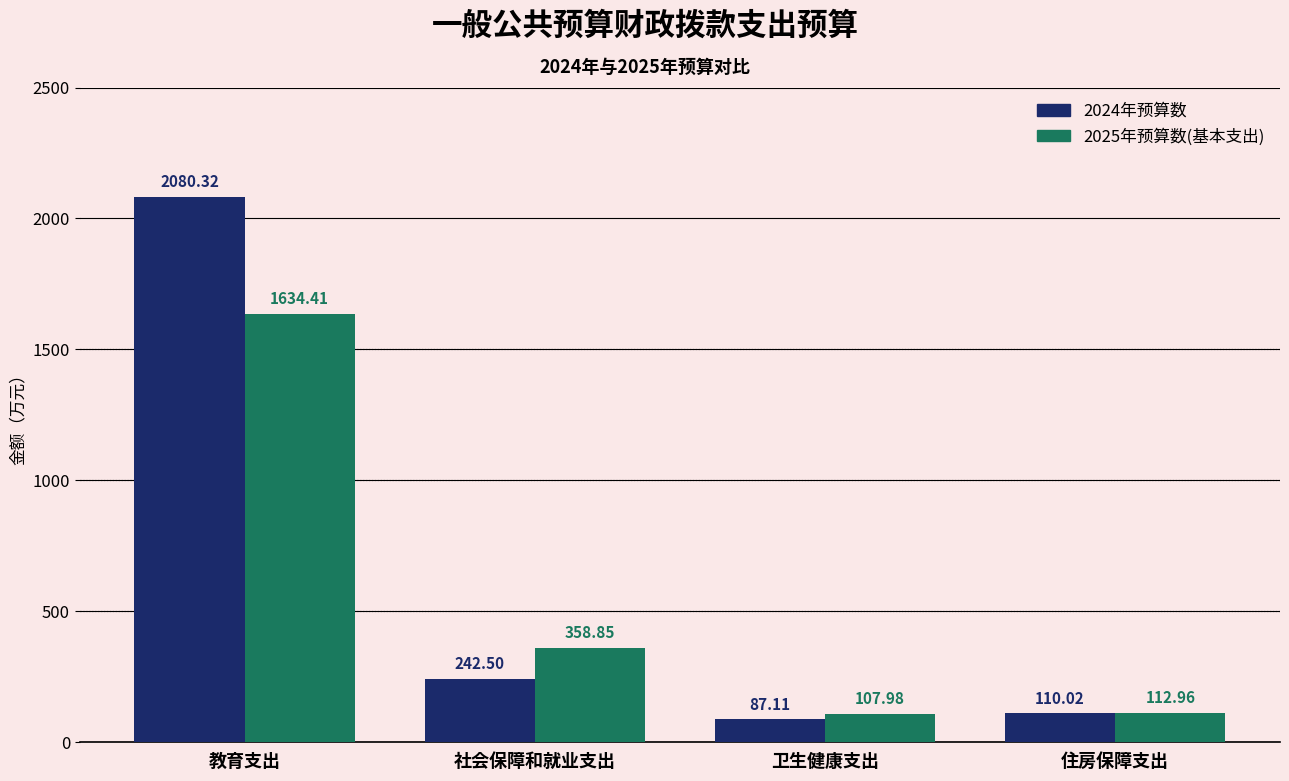

What is the spread (max minus min) of values at 卫生健康支出?

20.9